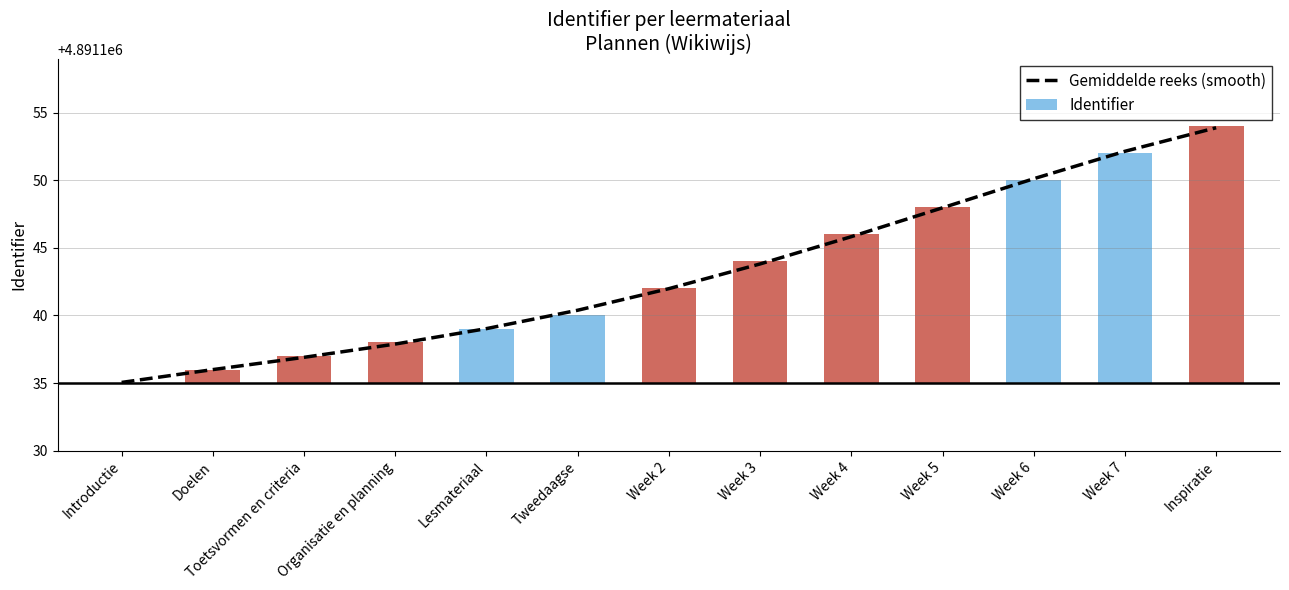

Approximately how many times larger is the value at Week 6 compared to Week 4?

1.0